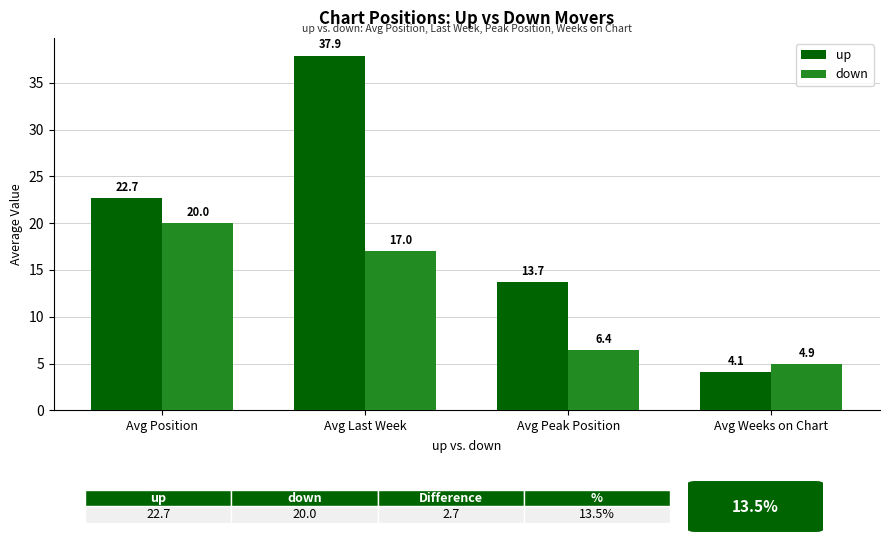

Does the chart contain any negative values?

No